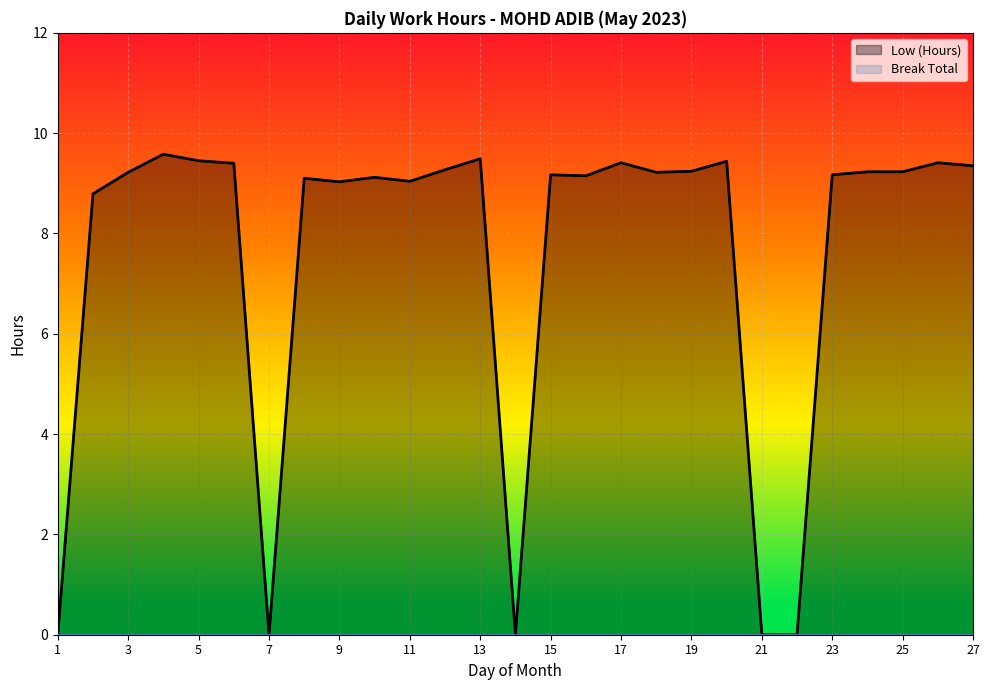

Which series has the widest spread of values?

Low (Hours)